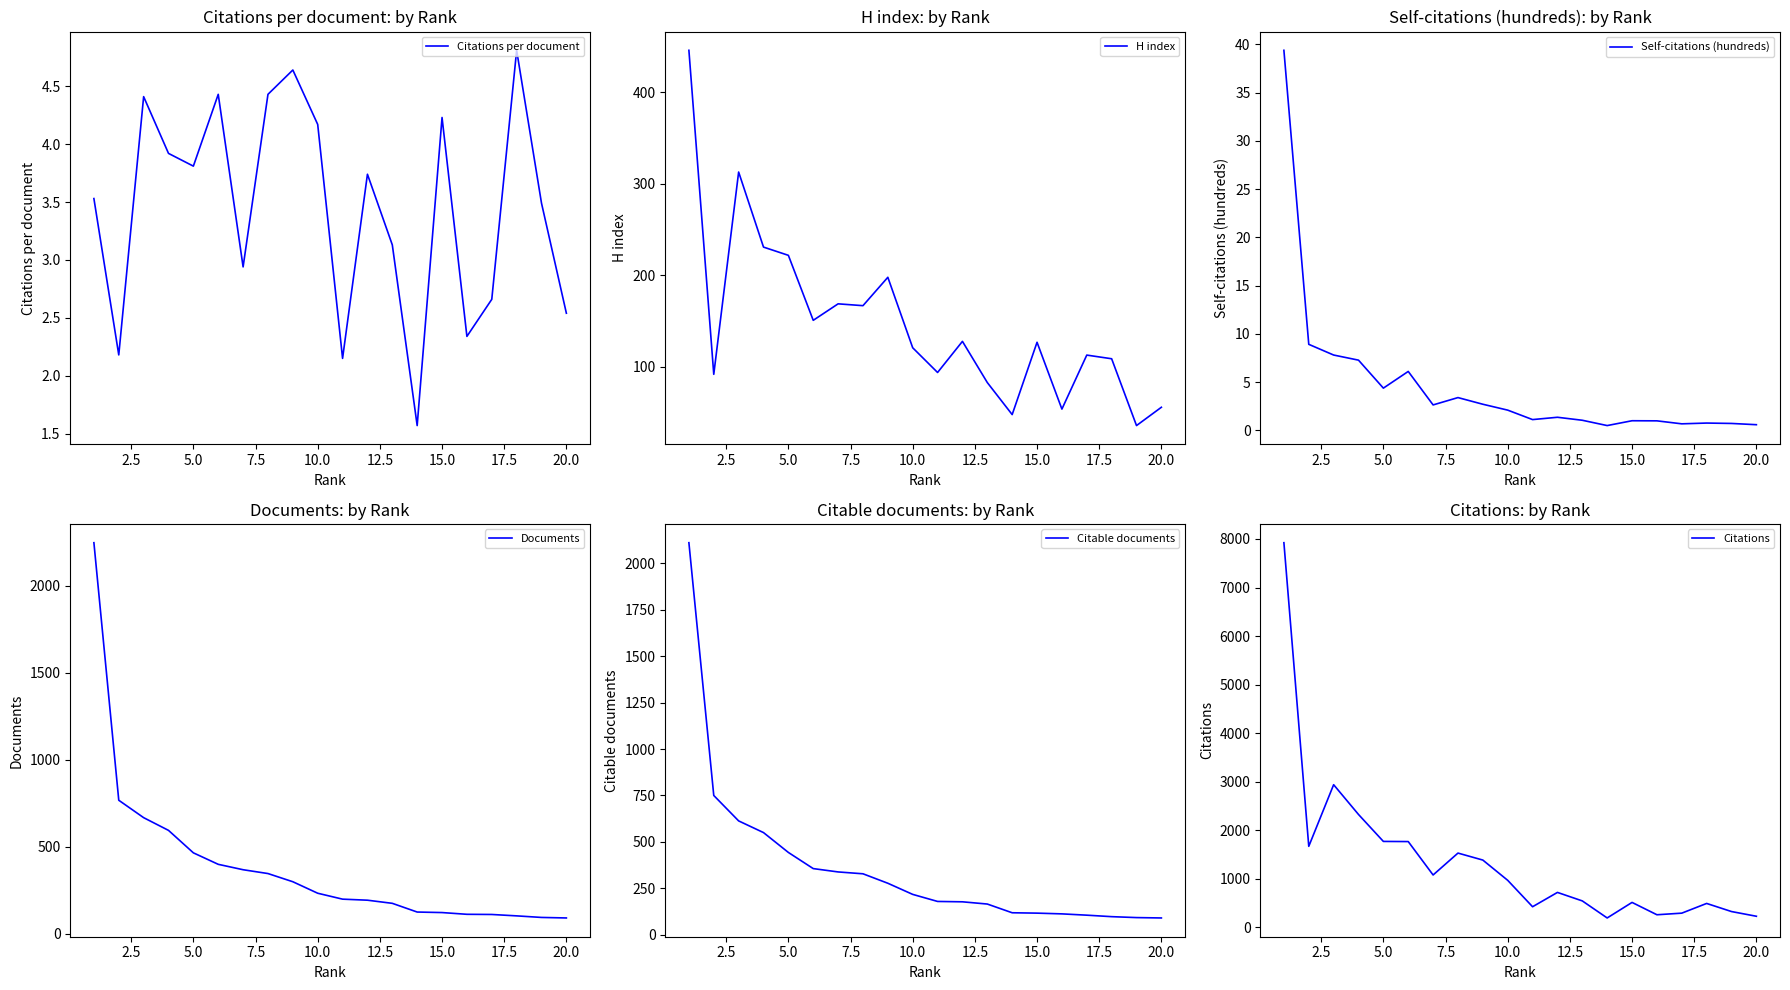

The value of Citations per document at 10.0 is 4.2. True or false?

True